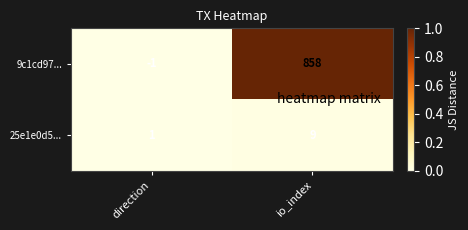

Rank the series by their maximum value, from lowest to highest.

25e1e0d5..., 9c1cd97...